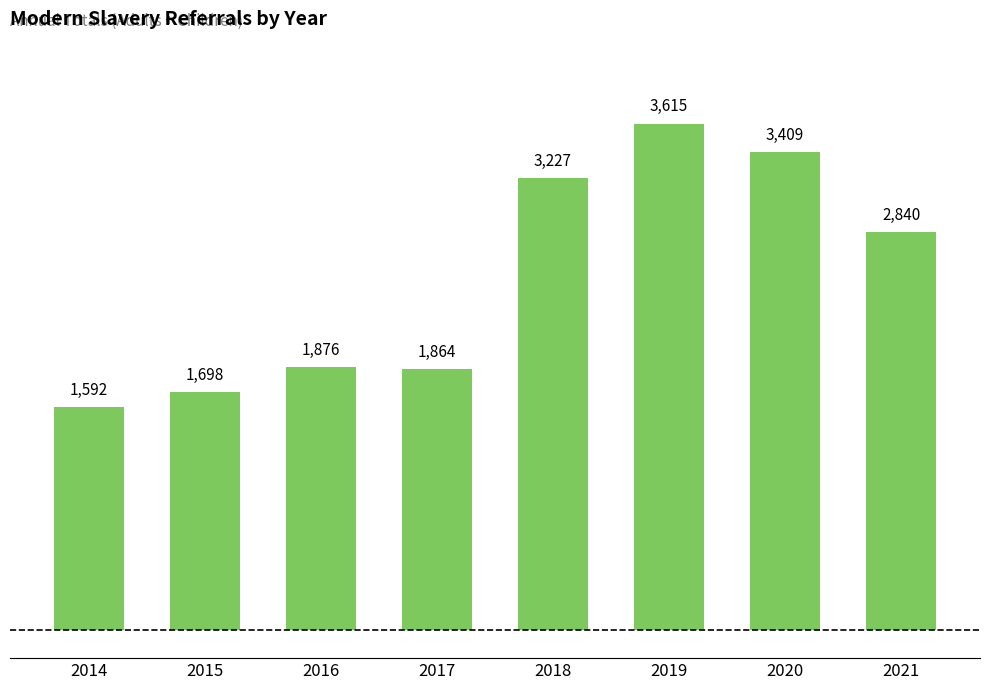

What is the sum of all values?

20121